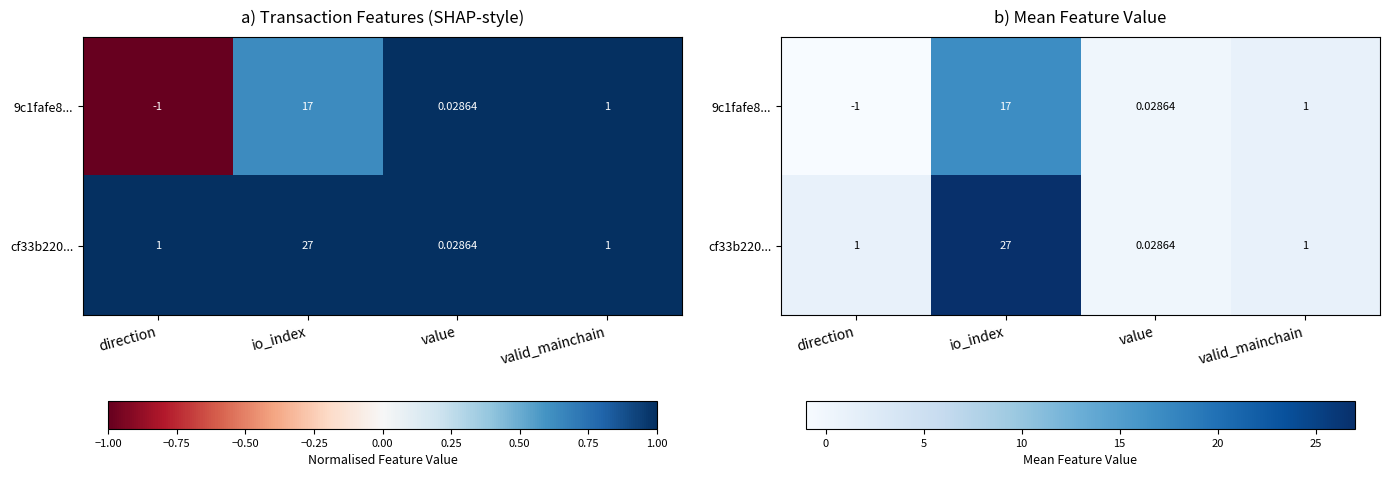

Count the number of categories in the chart.

4